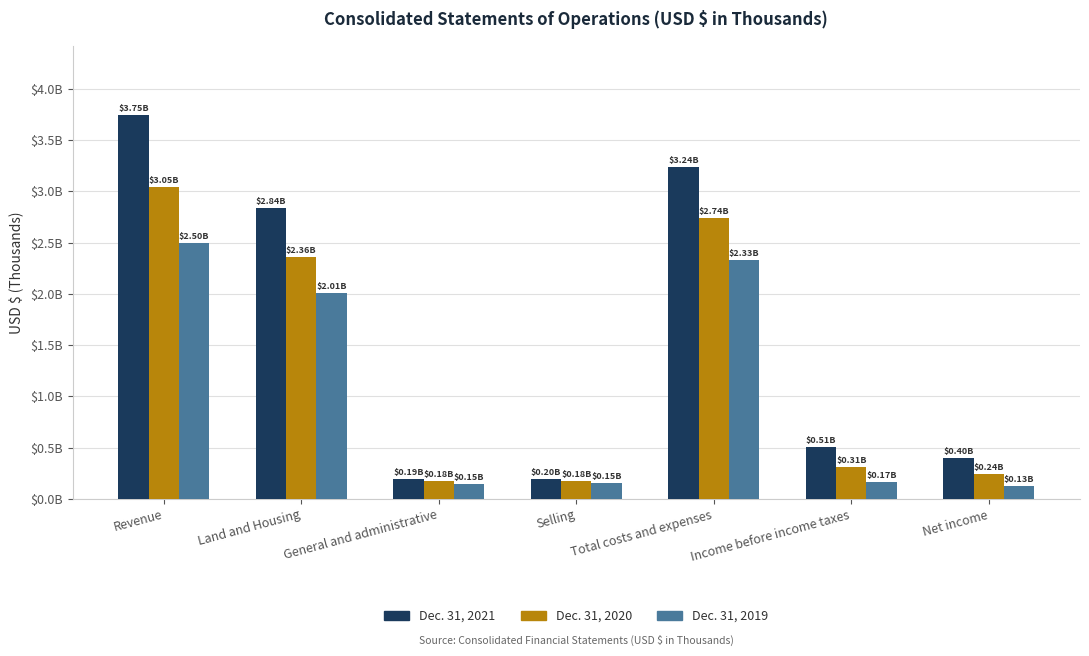

What is the average value of the Dec. 31, 2021 series?

1588033